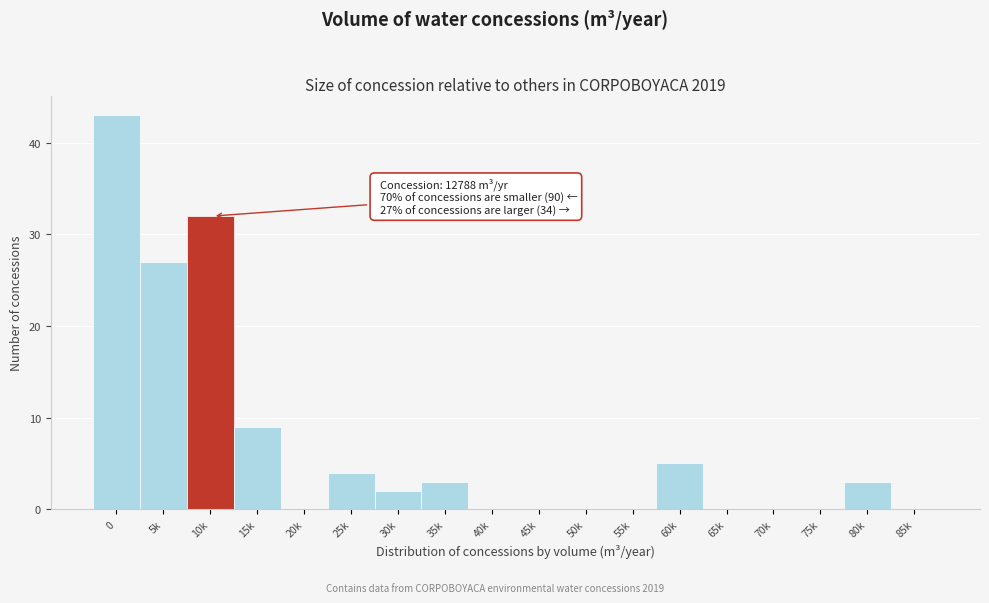

Reading left to right, transcribe all the data shown in this chart.

0=43	5k=27	10k=32	15k=9	20k=0	25k=4	30k=2	35k=3	40k=0	45k=0	50k=0	55k=0	60k=5	65k=0	70k=0	75k=0	80k=3	85k=0